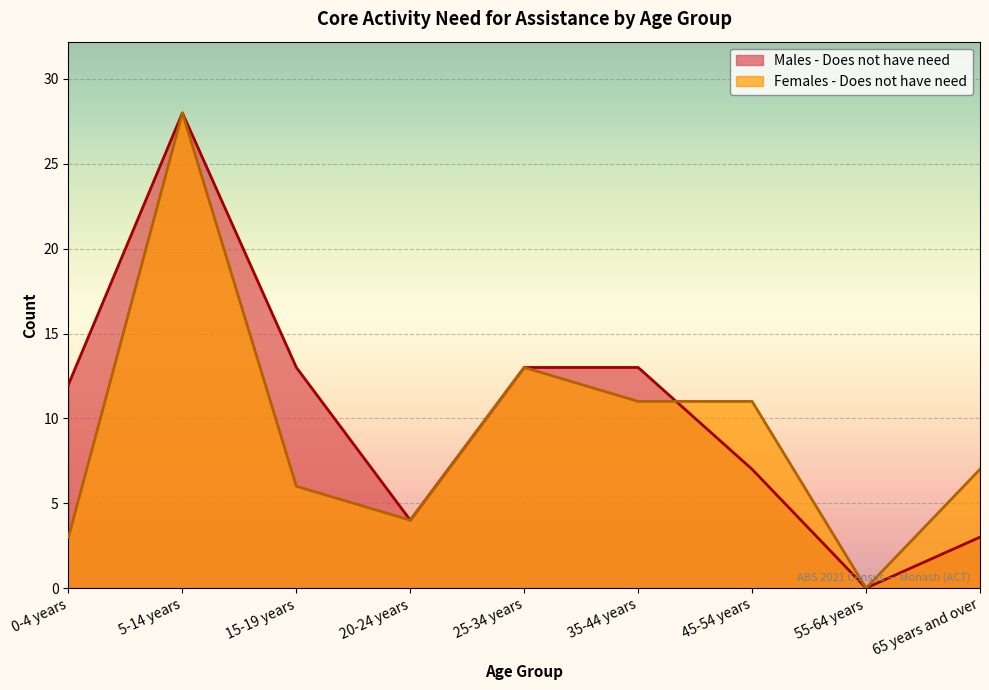

List the labels in order of Females - Does not have need value, largest first.

5-14 years, 25-34 years, 35-44 years, 45-54 years, 65 years and over, 15-19 years, 20-24 years, 0-4 years, 55-64 years